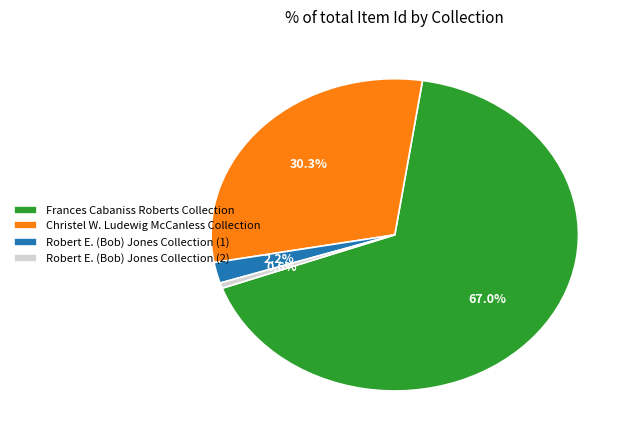

Is it true that Frances Cabaniss Roberts Collection is 81% of the pie?

False